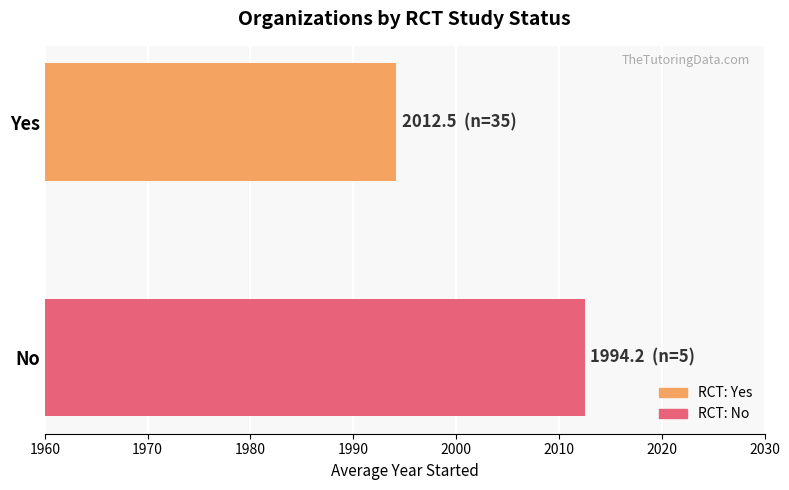

What is the smallest value displayed?

1994.2